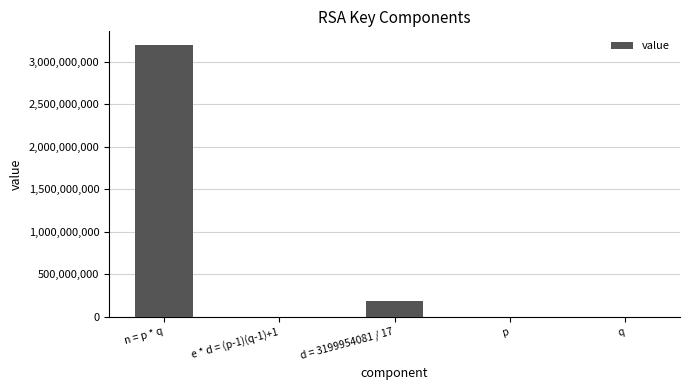

How many series are shown in this chart?

1